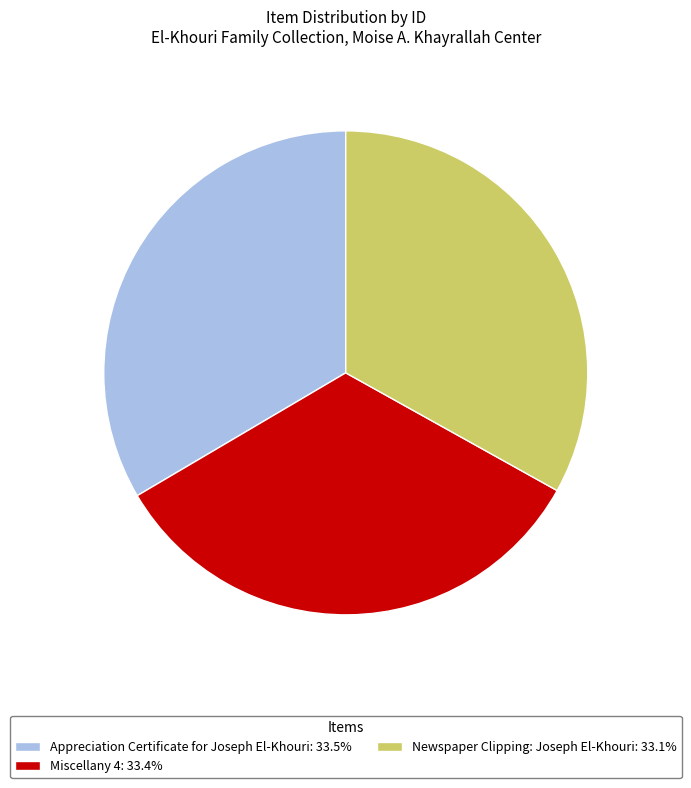

Approximately how many times larger is the value at Appreciation Certificate for Joseph El-Khouri: 33.5% compared to Miscellany 4: 33.4%?

1.0